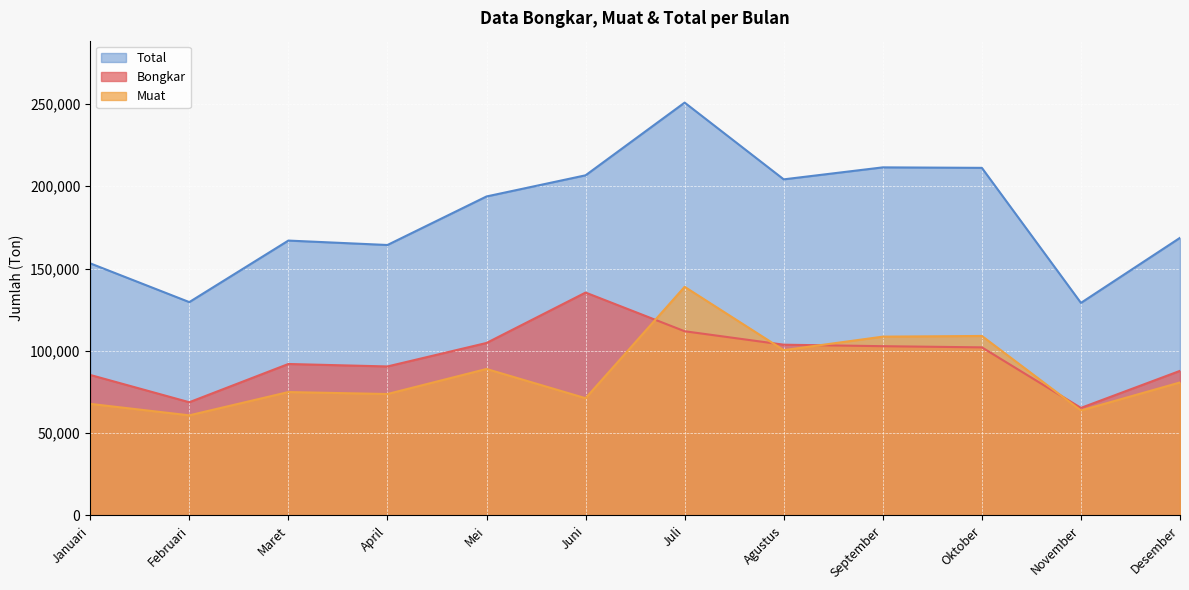

What is the lowest value of the Bongkar series?

65349